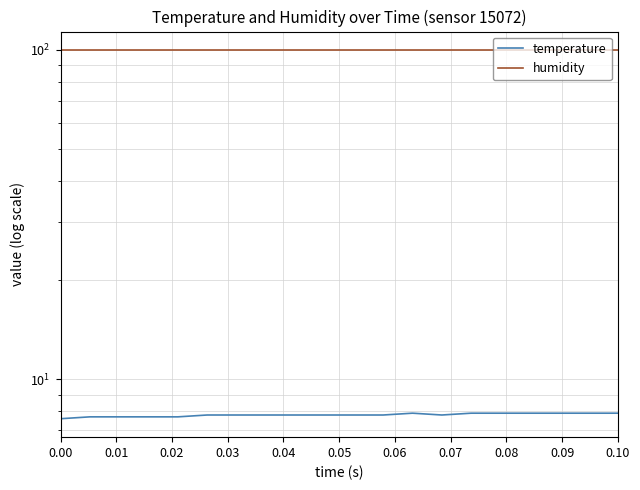

True or false: temperature has more than 2 points higher than both neighbors.

False